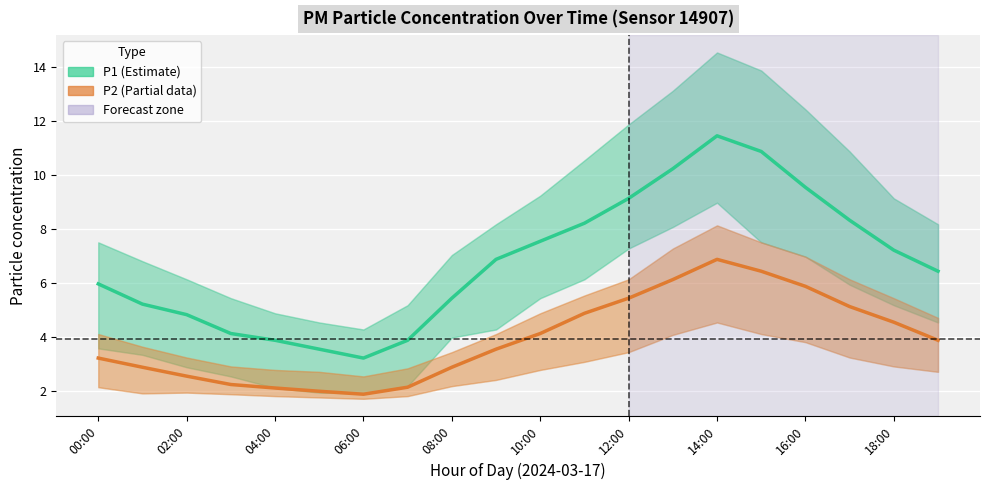

True or false: P2 has a value of 1.5 at 19.

False